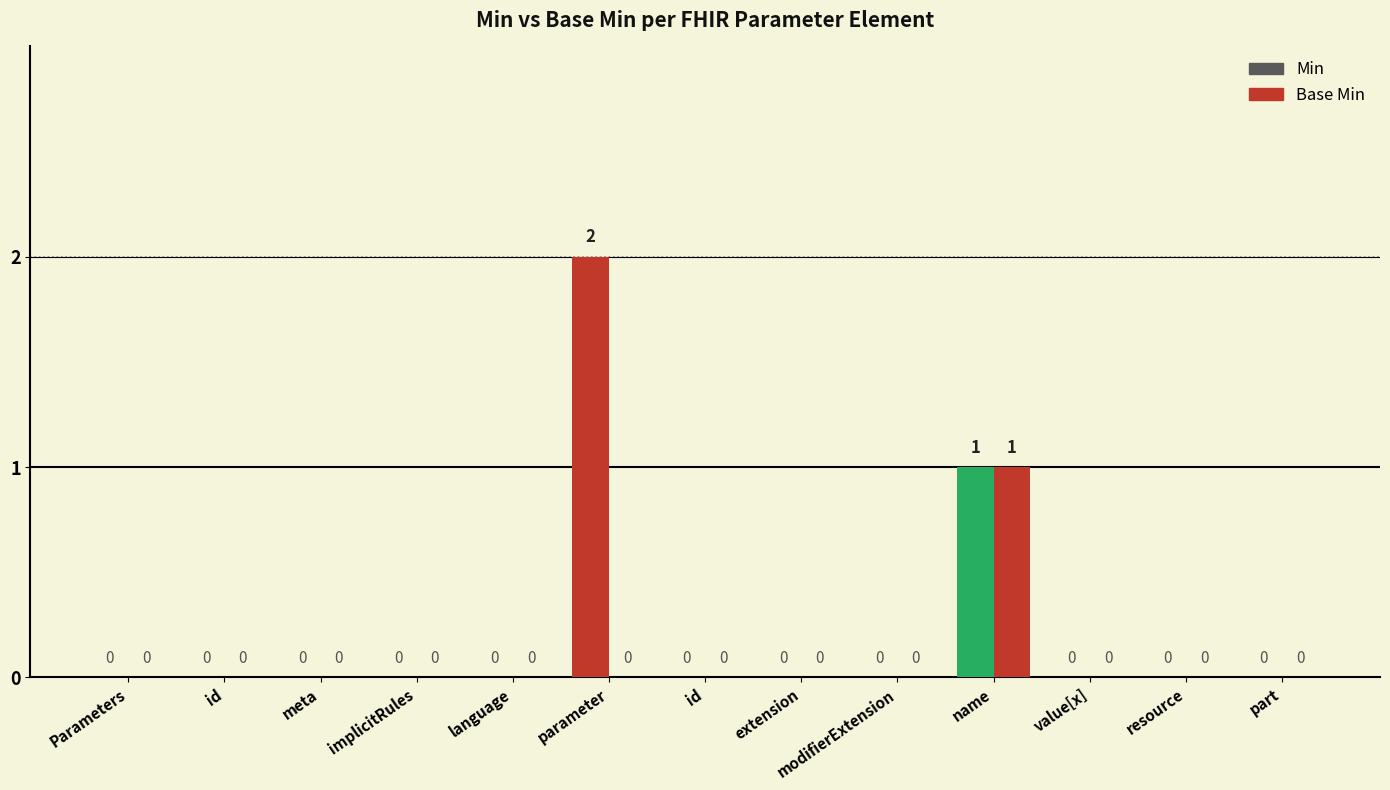

What is the label of the 3rd bar from the left?

meta